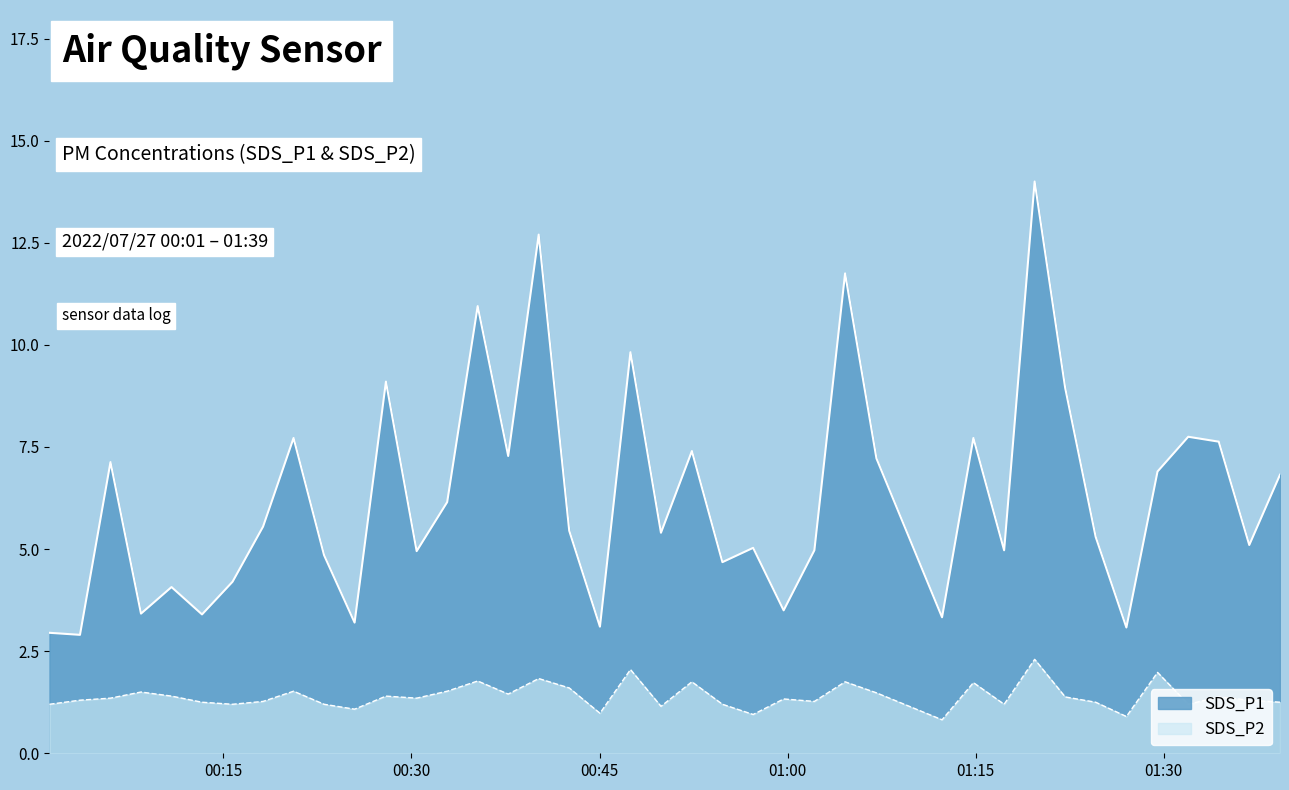

Count the number of data series in this chart.

2